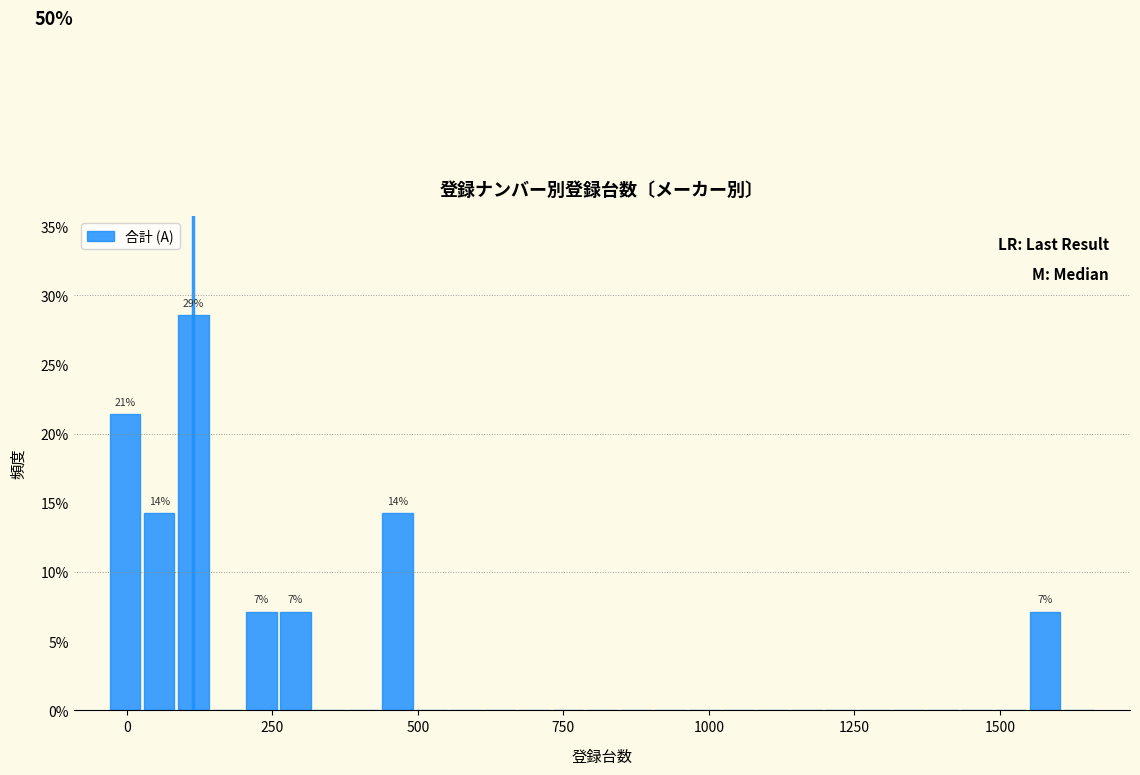

Around what value on the x-axis is the tallest bar? Give the approximate position of its centre, as read against the axis.

100